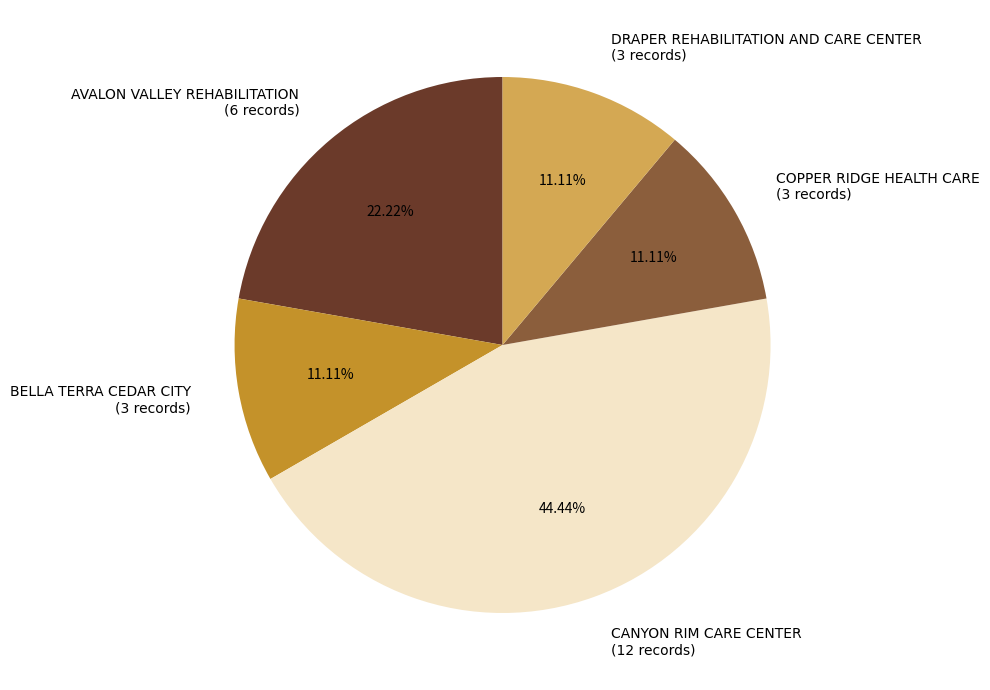

To the nearest percent, what is the combined percentage of CANYON RIM CARE CENTER and AVALON VALLEY REHABILITATION?

67%